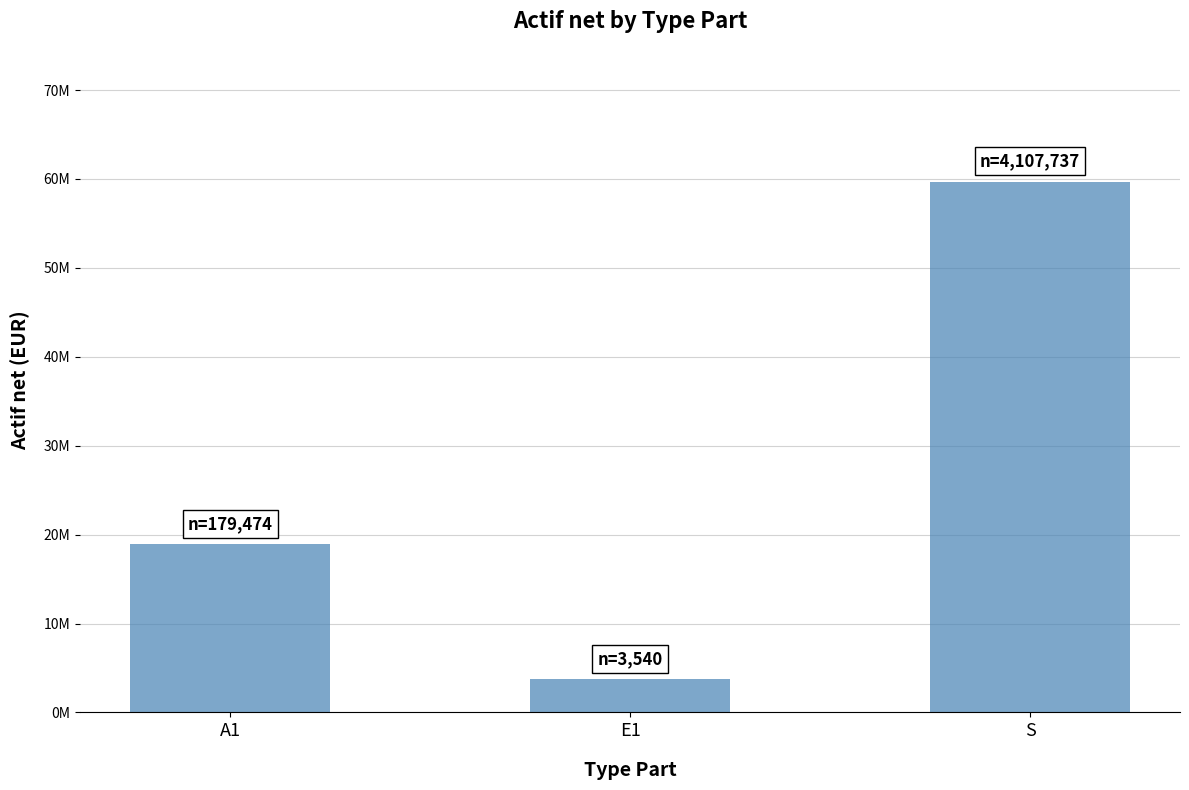

Does the chart contain any negative values?

No